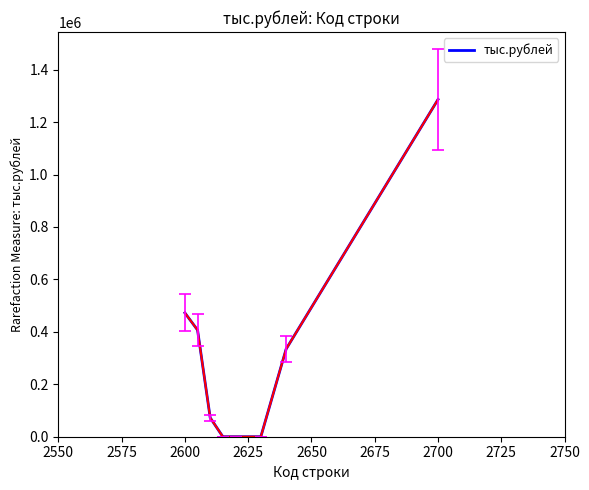

True or false: there are more than 1 points higher than both neighbors.

False